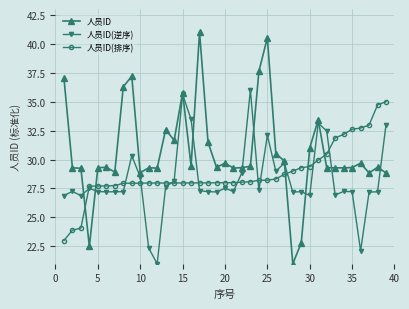

What is the greatest value displayed?

41.0